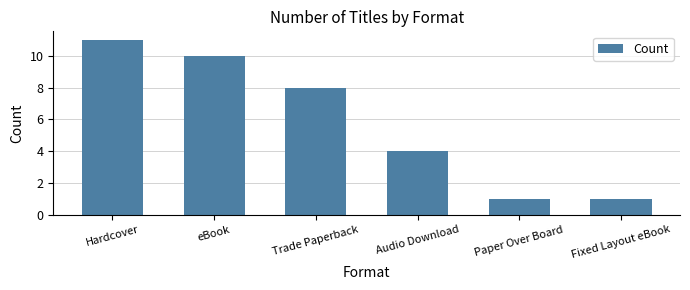

What is the label of the 2nd bar from the right?

Paper Over Board